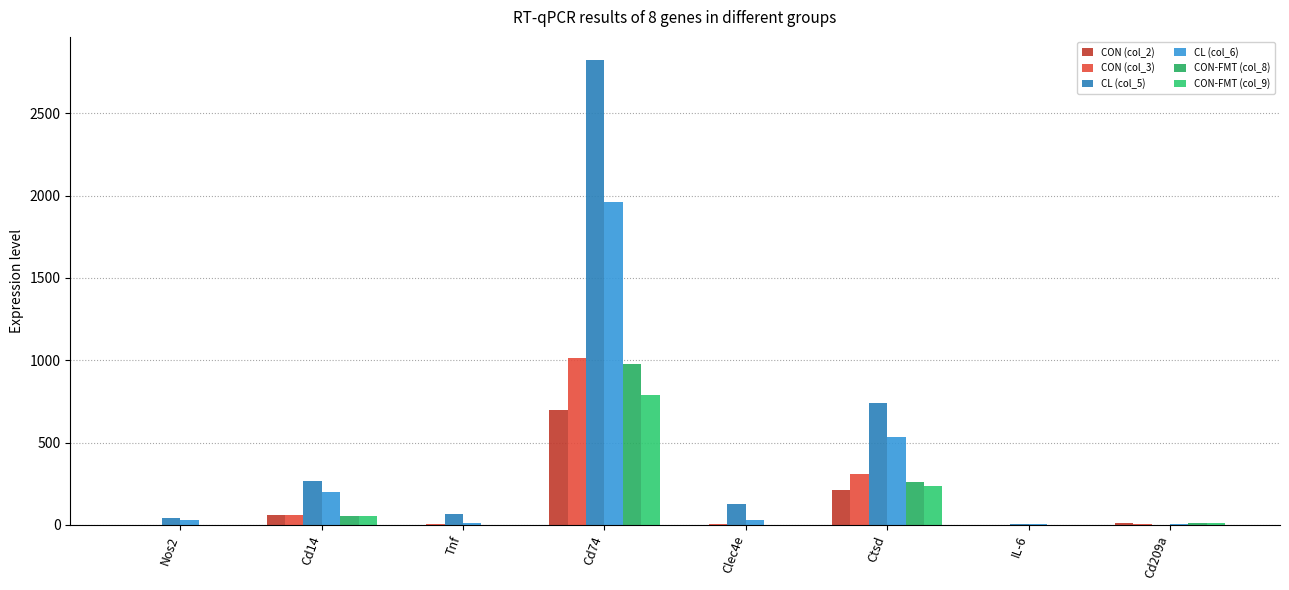

Are the bars horizontal?

No